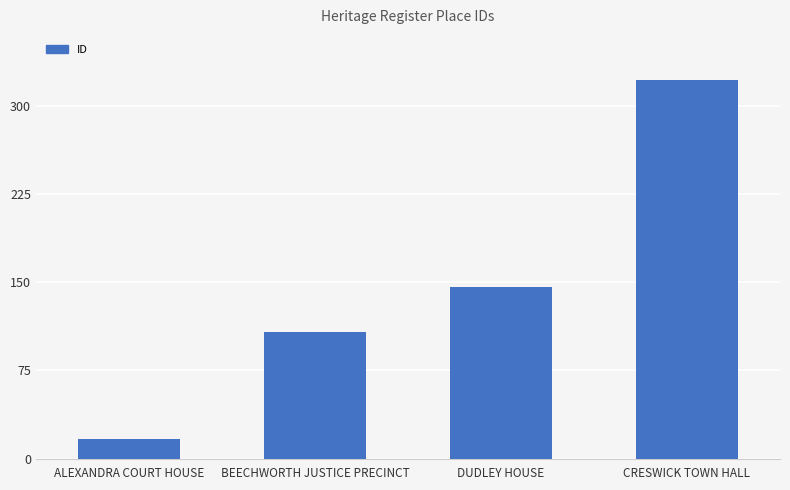

How many bars are there in total?

4